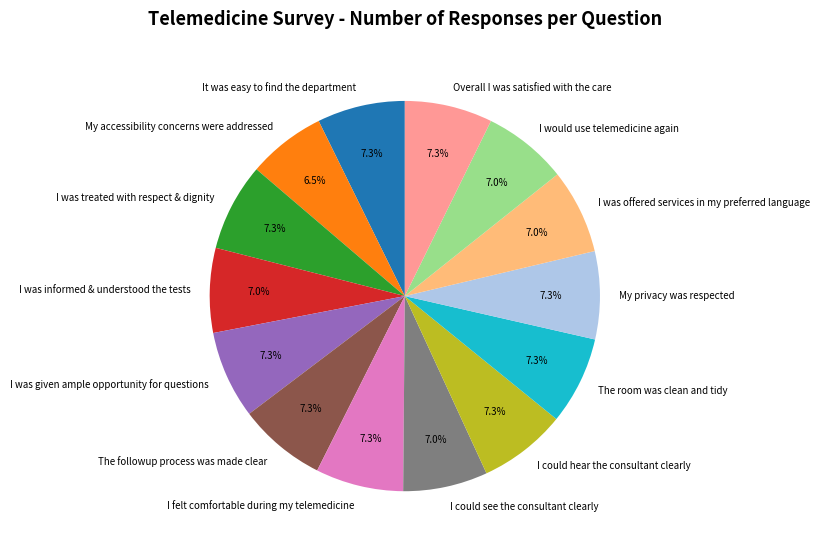

To the nearest percent, what is the difference between the largest and smallest slice percentages?

1%